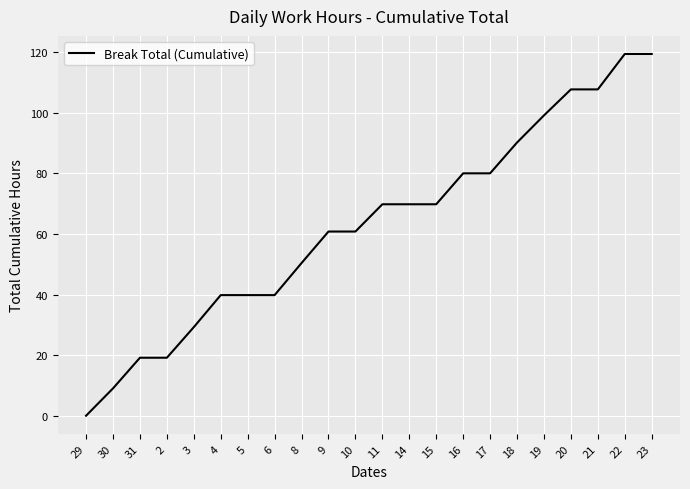

The value at 5 is 70.1. True or false?

False